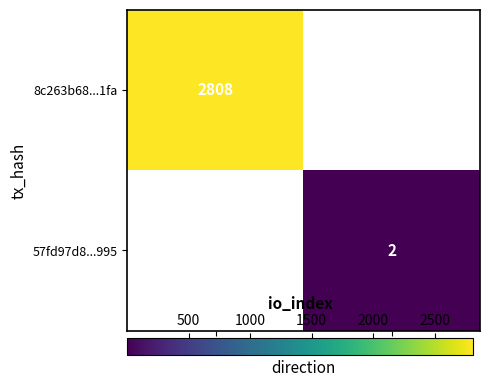

The value of 57fd97d8...995 at 1 is 2. True or false?

True